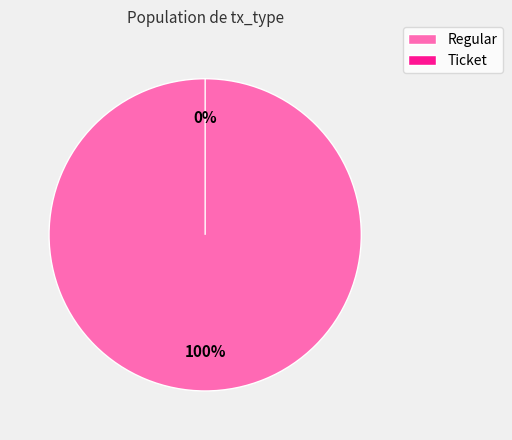

The Ticket slice represents 0% of the pie. True or false?

True